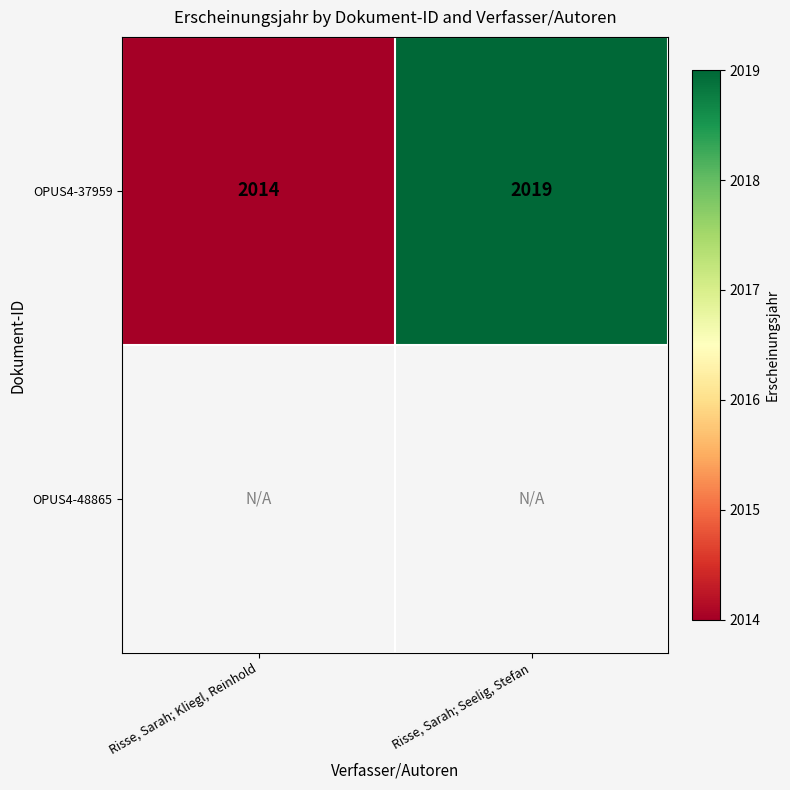

True or false: OPUS4-37959 has a value of 2790 at Risse, Sarah; Kliegl, Reinhold.

False